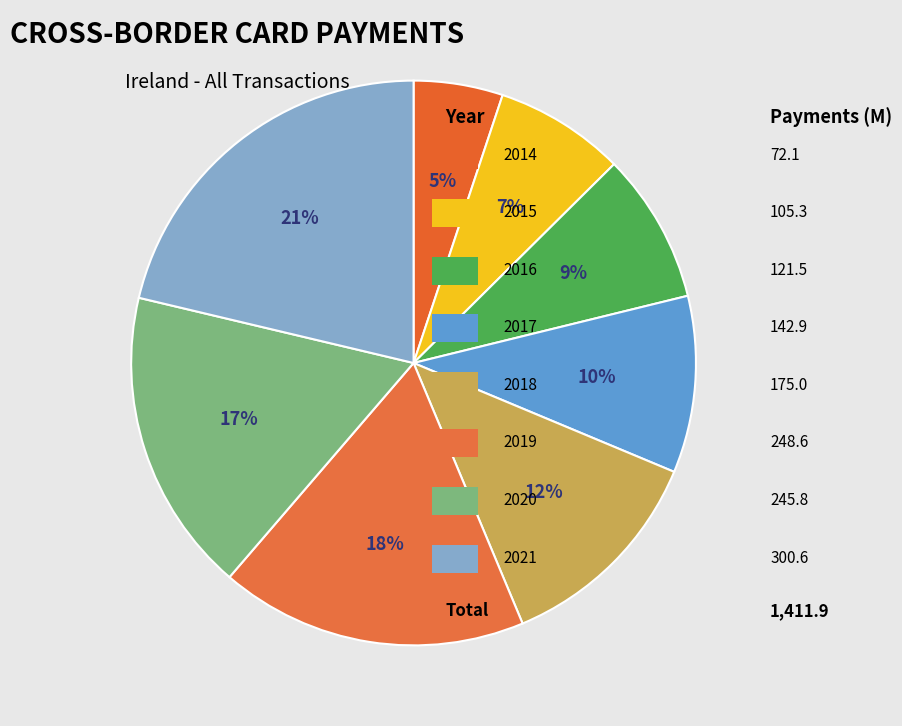

Count the number of slices in the pie.

8